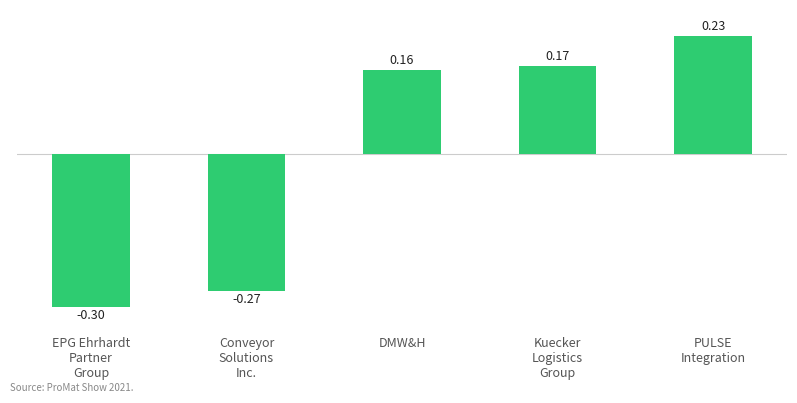

What is the label of the 3rd bar from the right?

DMW&H